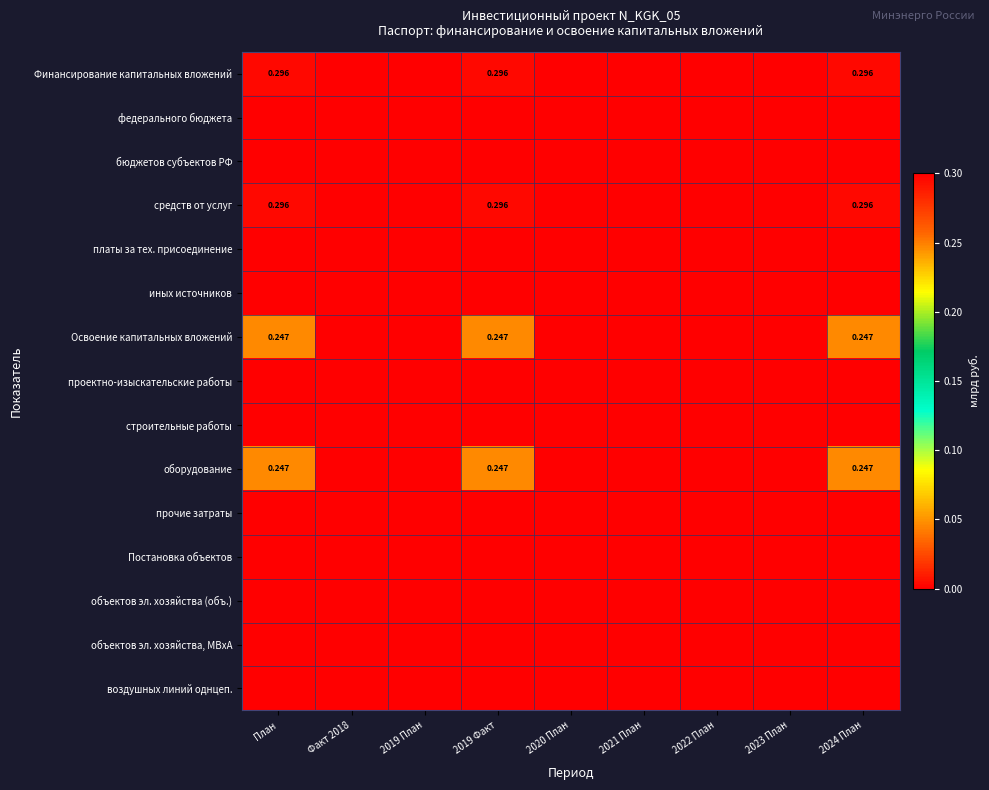

True or false: оборудование has a value of 0.0 at 2023 План.

True